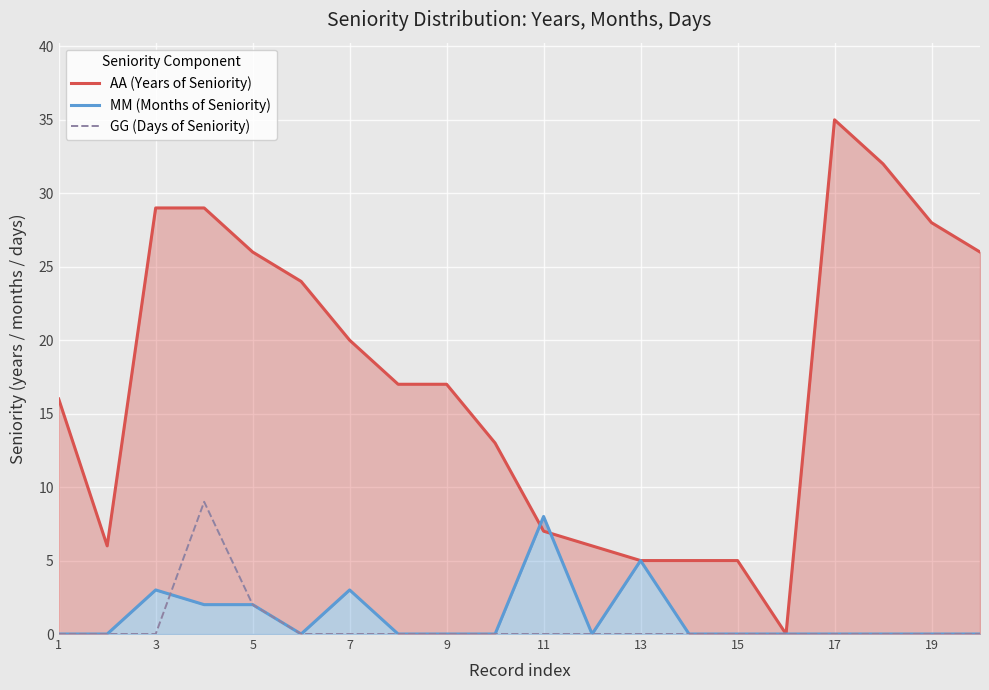

Where is GG (Days of Seniority) nearest to the value 4?

5